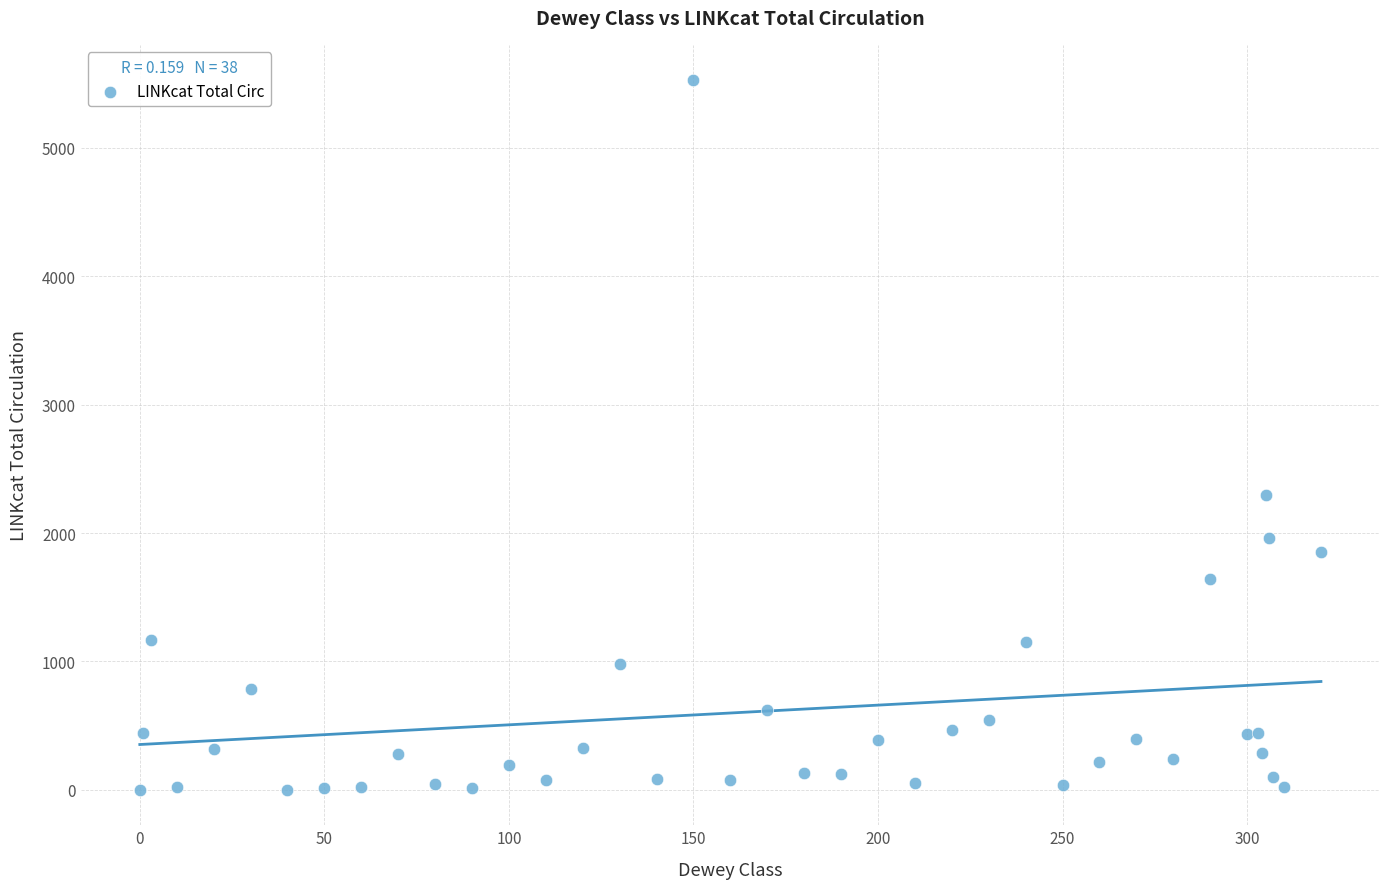

What Y value in the scatter plot is closest to 2763?

2296